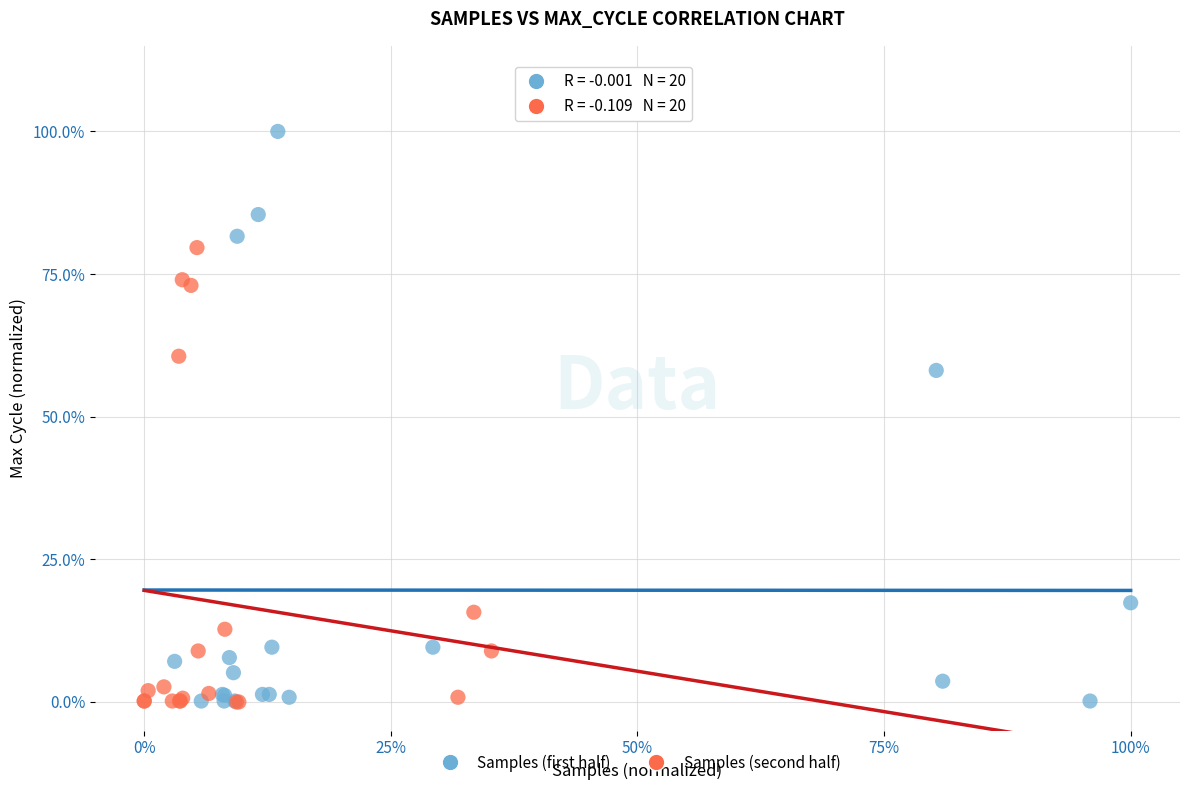

What are all the series names shown in the legend?

Samples (first half), Samples (second half)